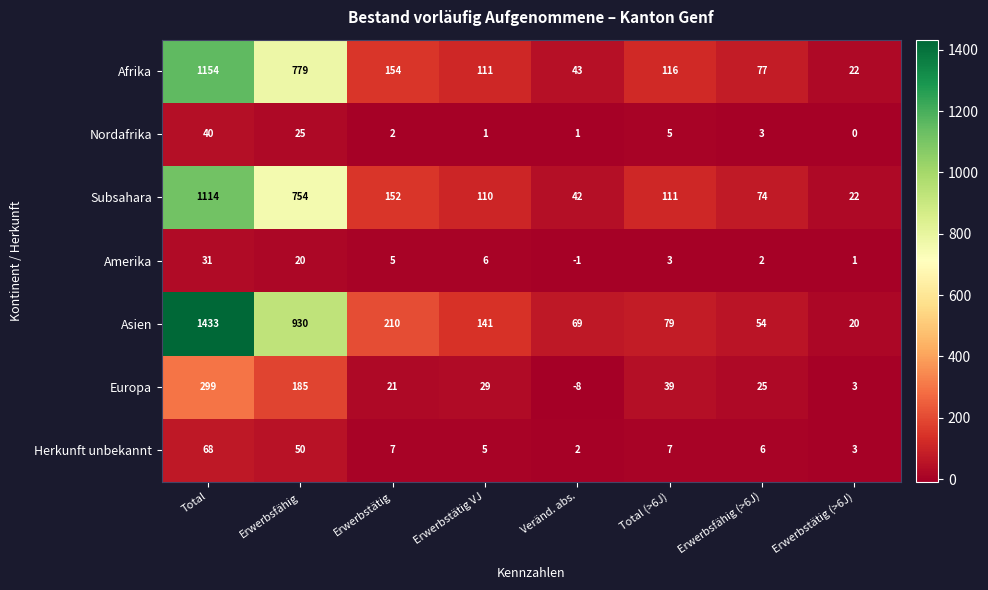

What is the total value across all series at Total?

4139